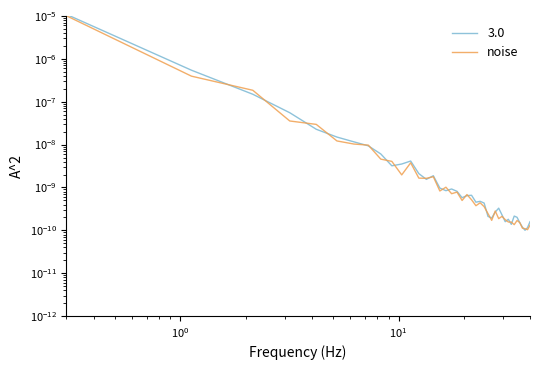

Does the chart display data point markers on the line(s)?

No